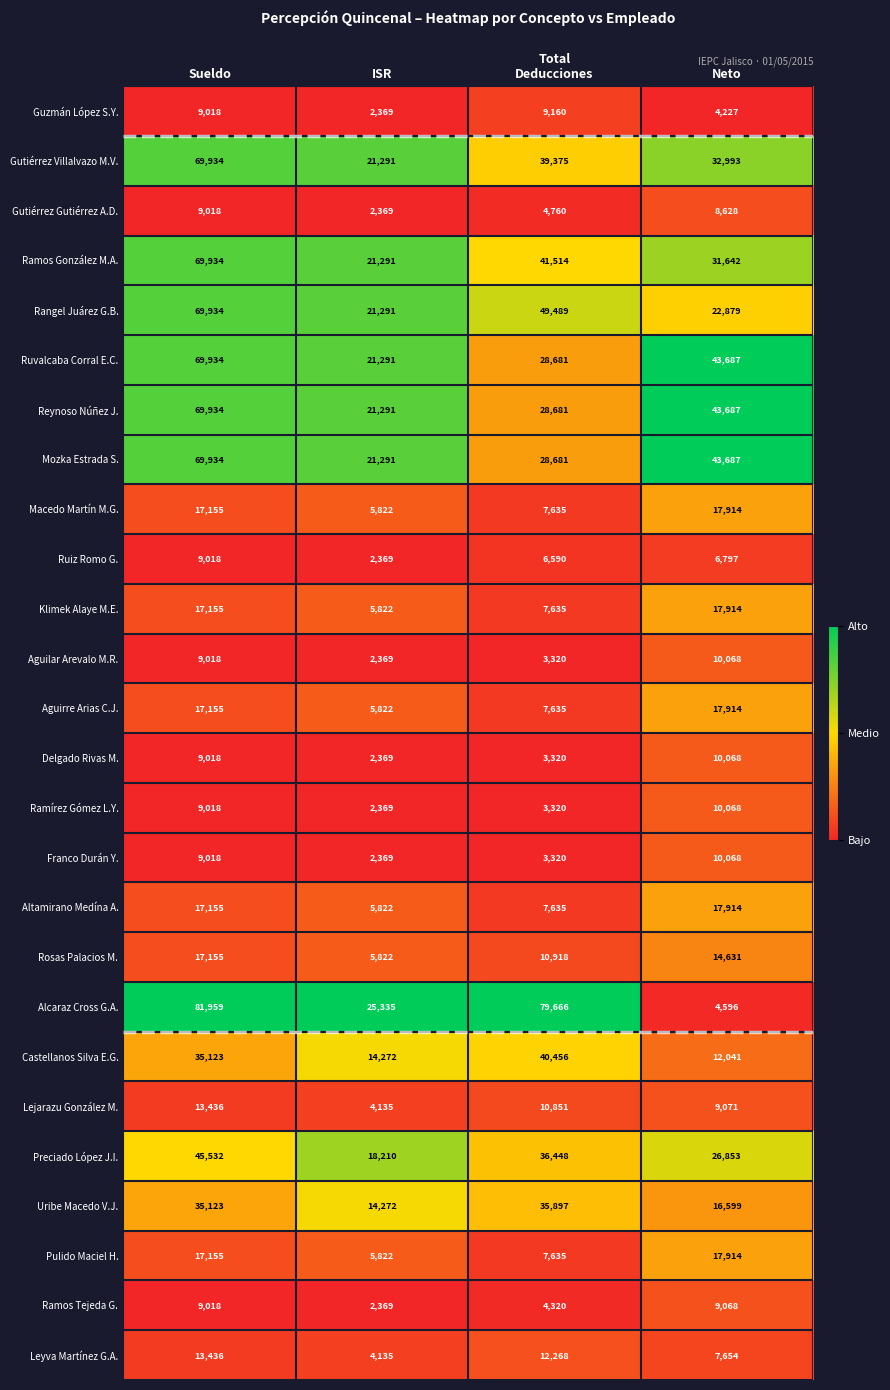

What is the difference between the maximum and minimum values in the Pulido Maciel H. series?

12092